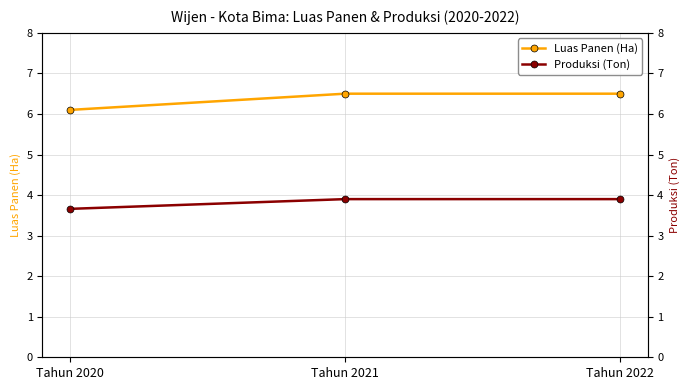

Is it true that Produksi (Ton) equals 3.9 at Tahun 2022?

True